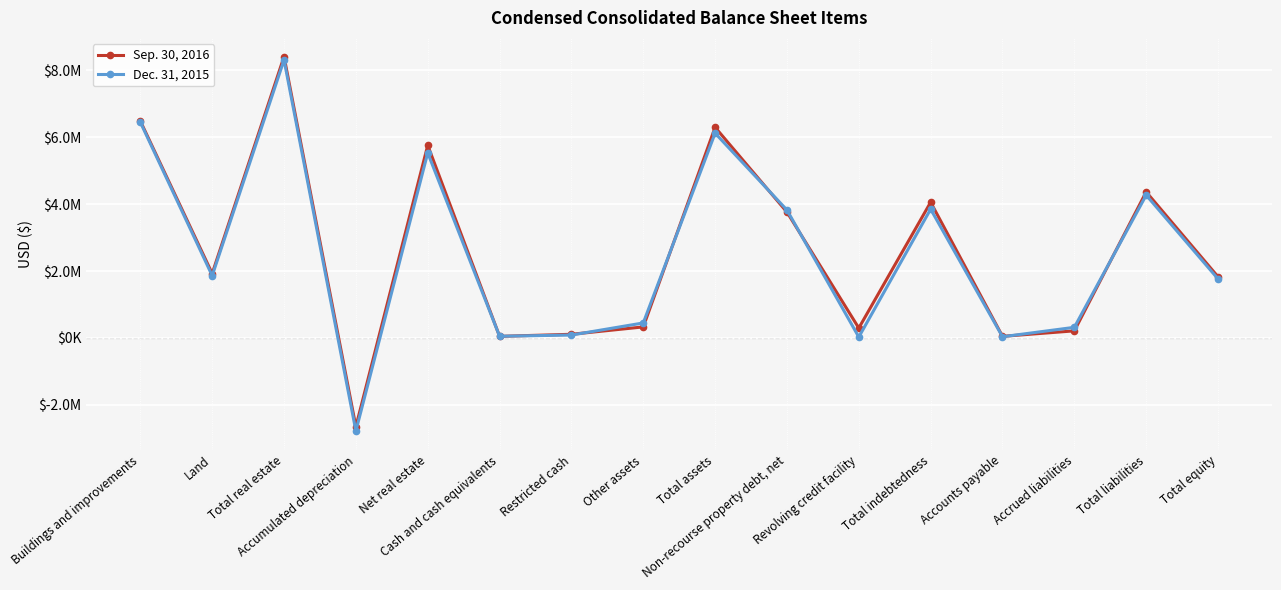

What is the label of the 8th point from the right?

Total assets